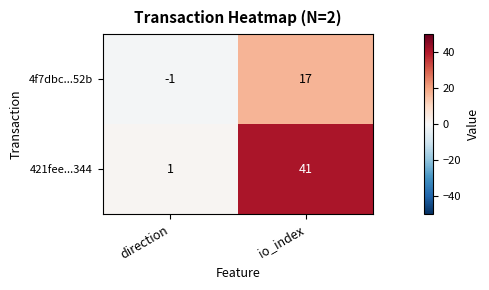

What is the difference between the maximum and minimum values in the 4f7dbc...52b series?

18